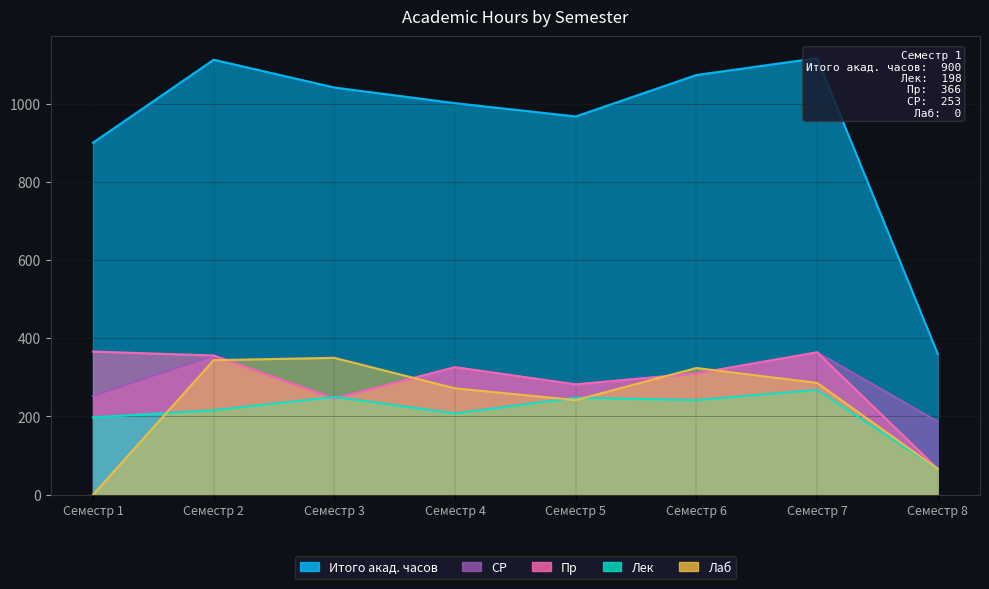

List the labels in order of Лаб value, smallest first.

Семестр 1, Семестр 8, Семестр 5, Семестр 4, Семестр 7, Семестр 6, Семестр 2, Семестр 3